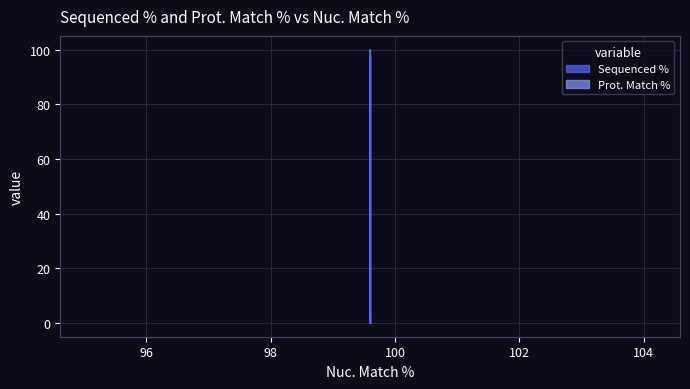

Reading right to left, list all the values displayed in this chart.

99.6=97.8	99.6=0.0	99.6=100.0